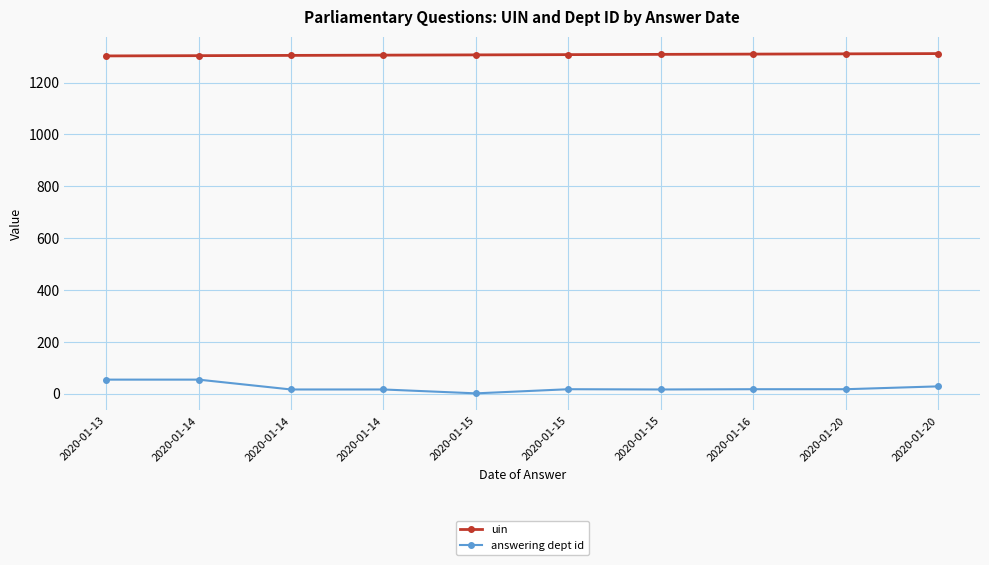

The answering dept id series shows 26 at 2020-01-20. True or false?

False